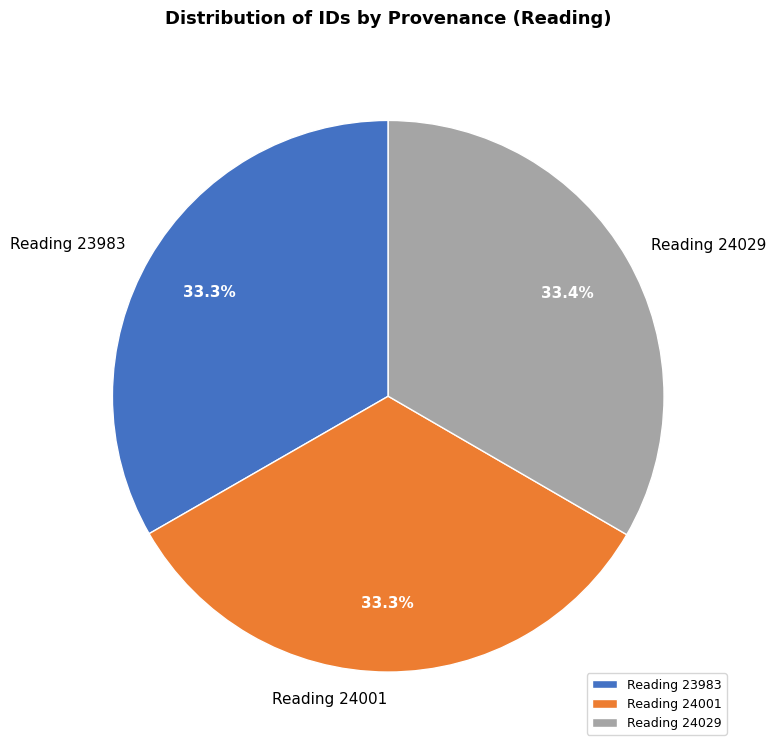

Is the sum of Reading 23983 and Reading 24029 greater than half?

Yes